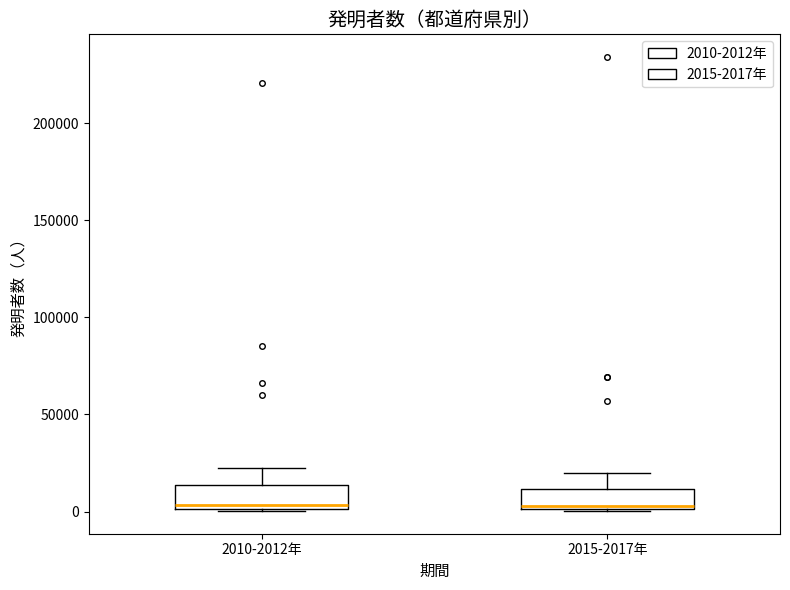

Reading left to right, read every box against the y-axis: the position of its median line, the range the box covers, and the ends of its whiskers. The values are not printed on the chart, so give them approximately, as read against the axis.

2010-2012年: median 5000, box 0 to 15000, whiskers 0 to 20000
2015-2017年: median 5000, box 0 to 10000, whiskers 0 to 20000